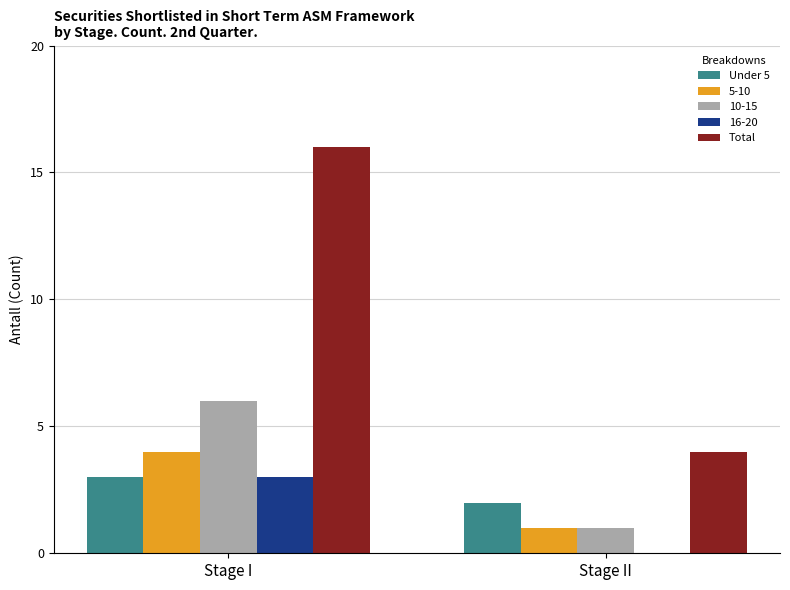

Which category has the highest value across all series?

Stage I